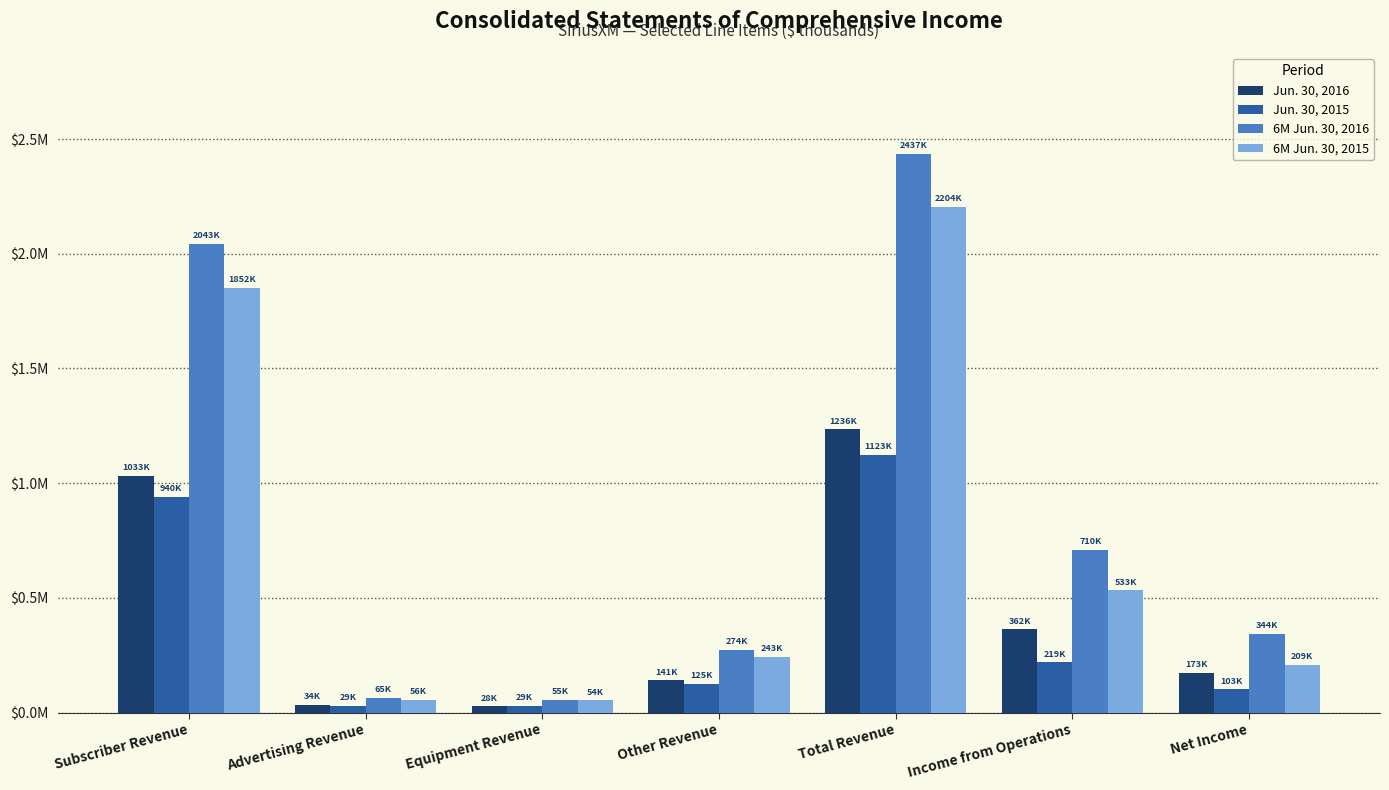

What is the approximate value of Jun. 30, 2015 at Equipment Revenue?

29263